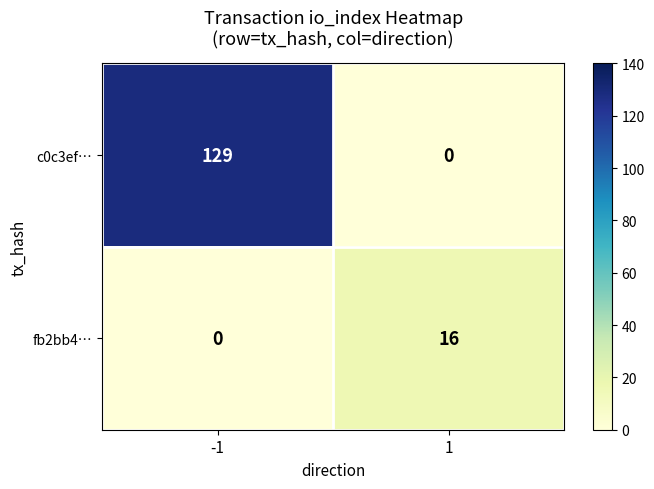

What is the difference between the maximum and minimum values in the c0c3ef… series?

129